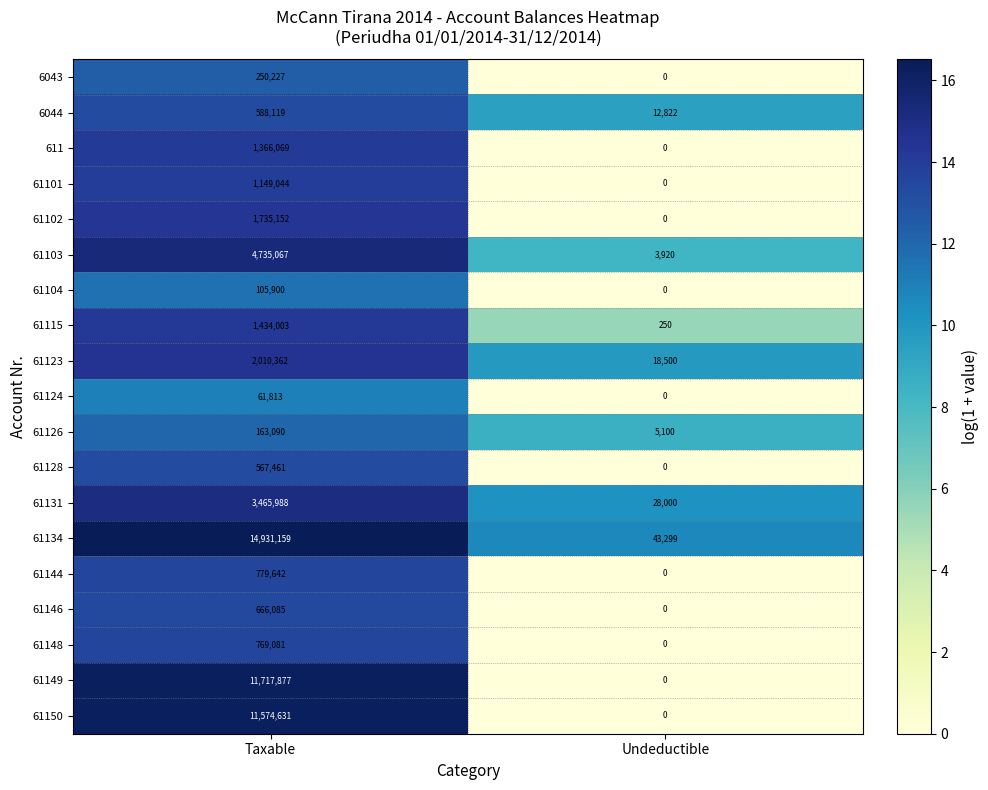

Is it true that 61115 equals 139 at Undeductible?

False